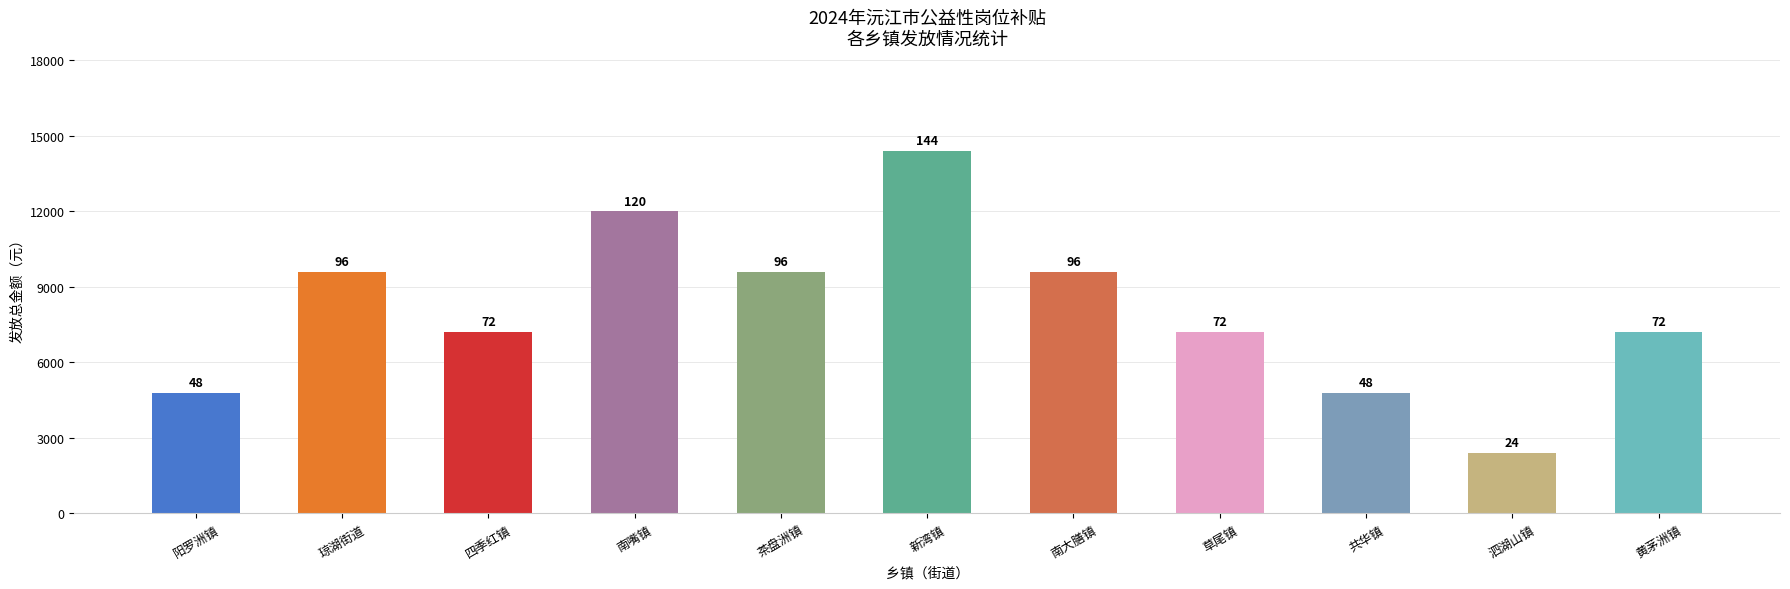

What is the ratio of the value at 阳罗洲镇 to the value at 琼湖街道?

0.5